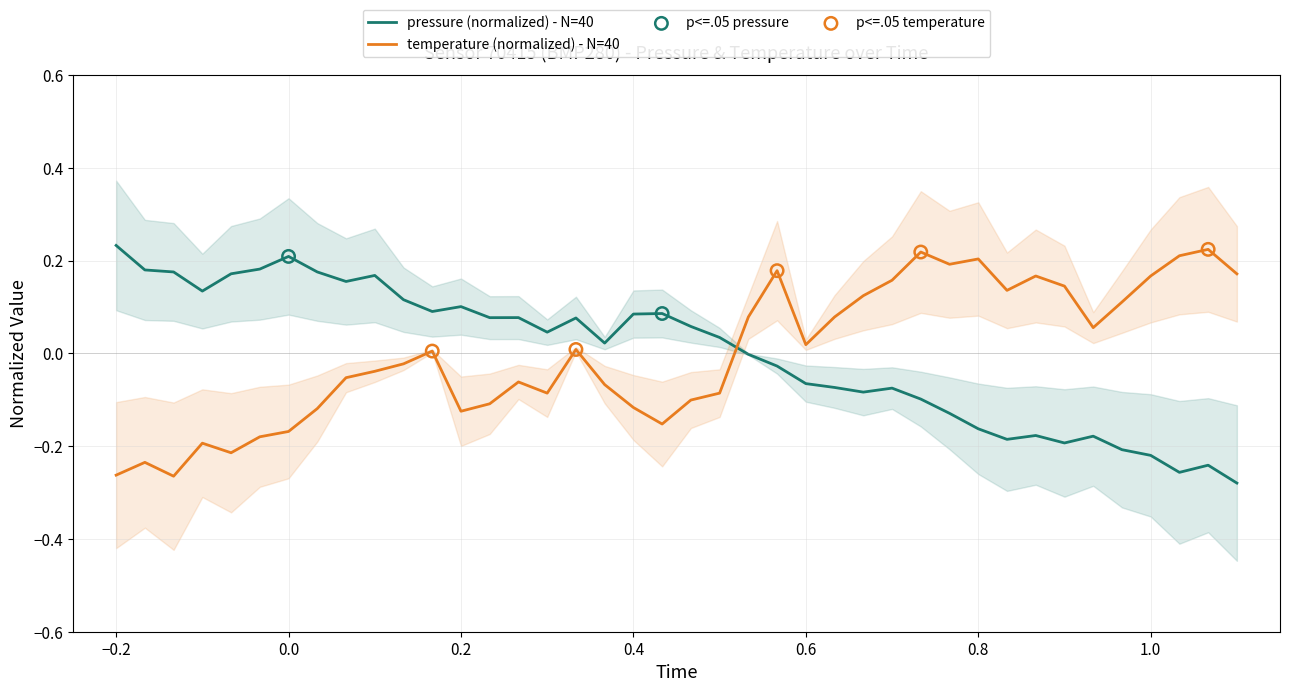

At how many categories does at least one series exceed 0?

40